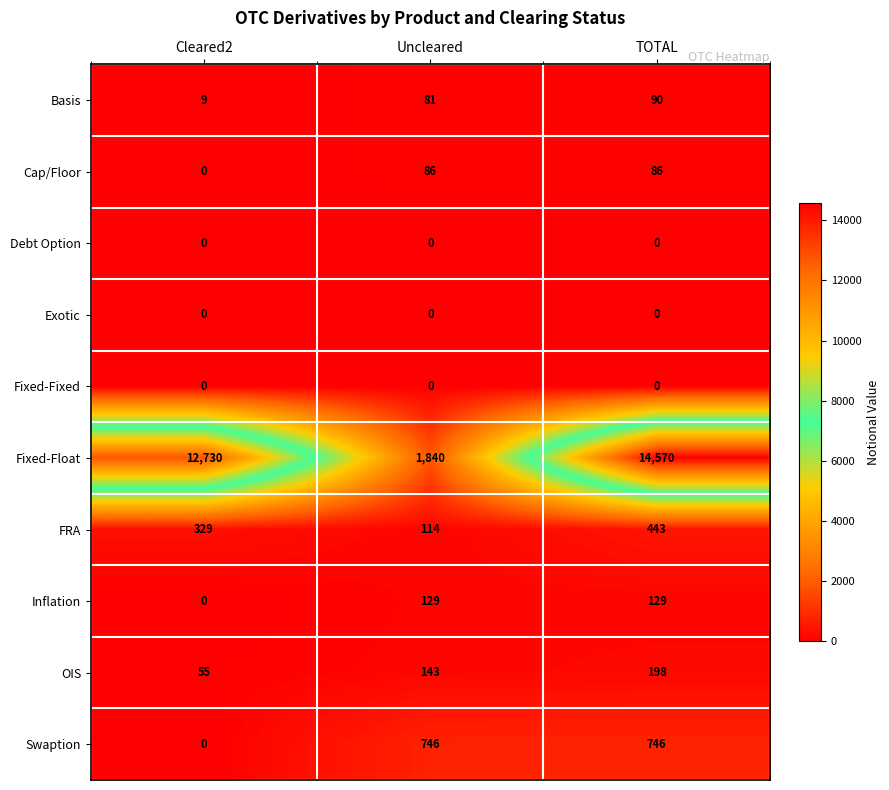

Reading right to left, what are all the values shown in this chart?

Basis: 90	81	9
Cap/Floor: 86	86	0
Debt Option: 0	0	0
Exotic: 0	0	0
Fixed-Fixed: 0	0	0
Fixed-Float: 14570	1840	12730
FRA: 443	114	329
Inflation: 129	129	0
OIS: 198	143	55
Swaption: 746	746	0